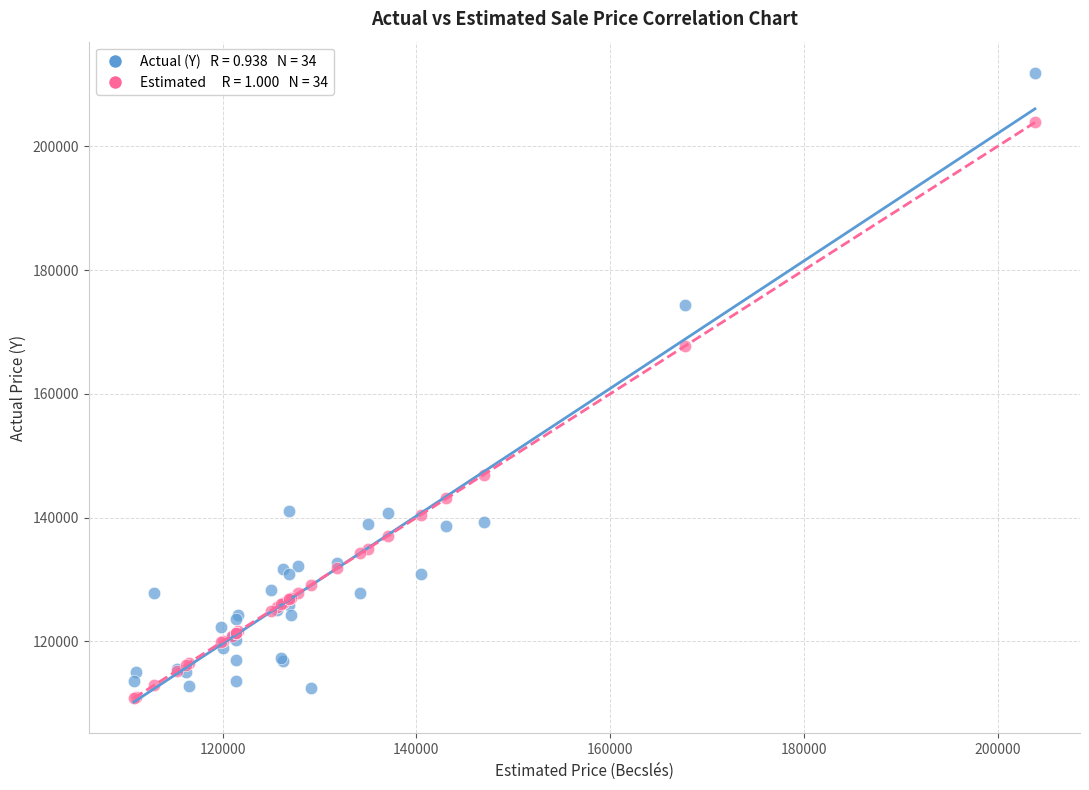

Across all series, what Y value is closest to 161324?

167720.0